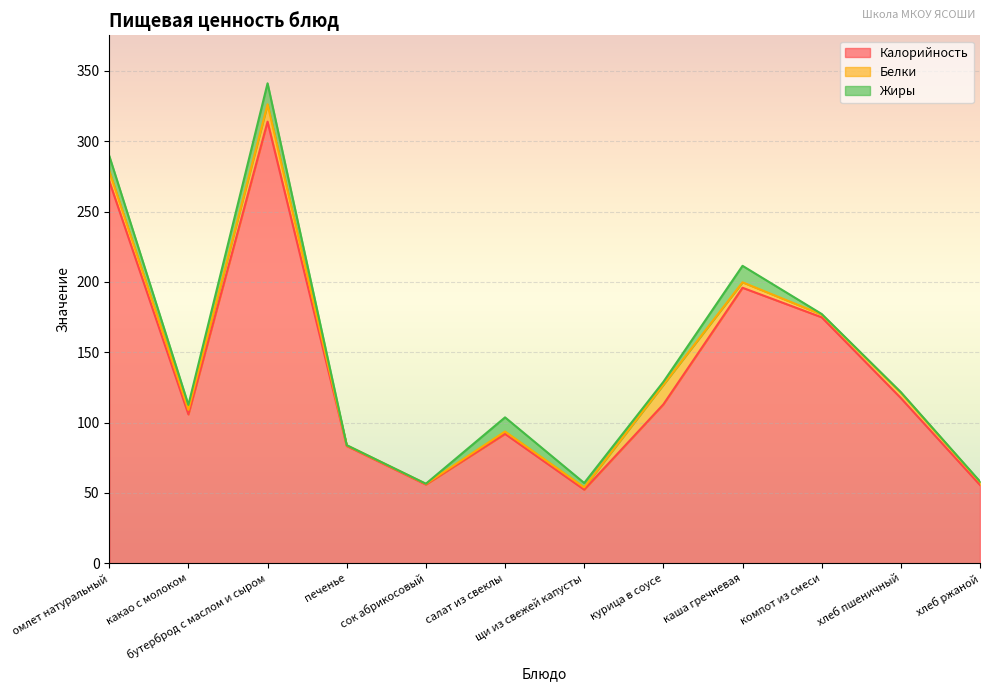

Rank the series by their maximum value, from lowest to highest.

Белки, Жиры, Калорийность